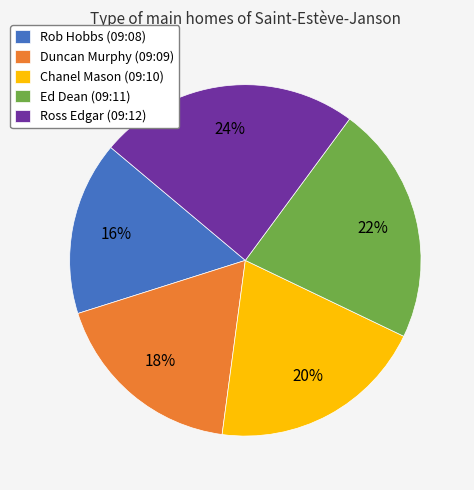

Approximately how many times larger is the value at Rob Hobbs (09:08) compared to Ross Edgar (09:12)?

0.7